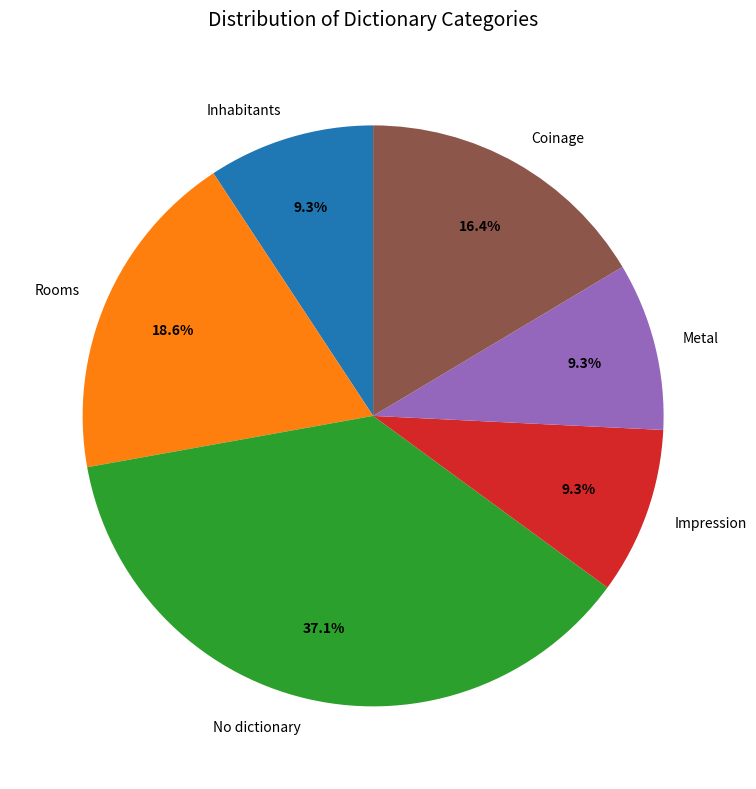

What percentage is the Rooms slice, to the nearest percent?

19%